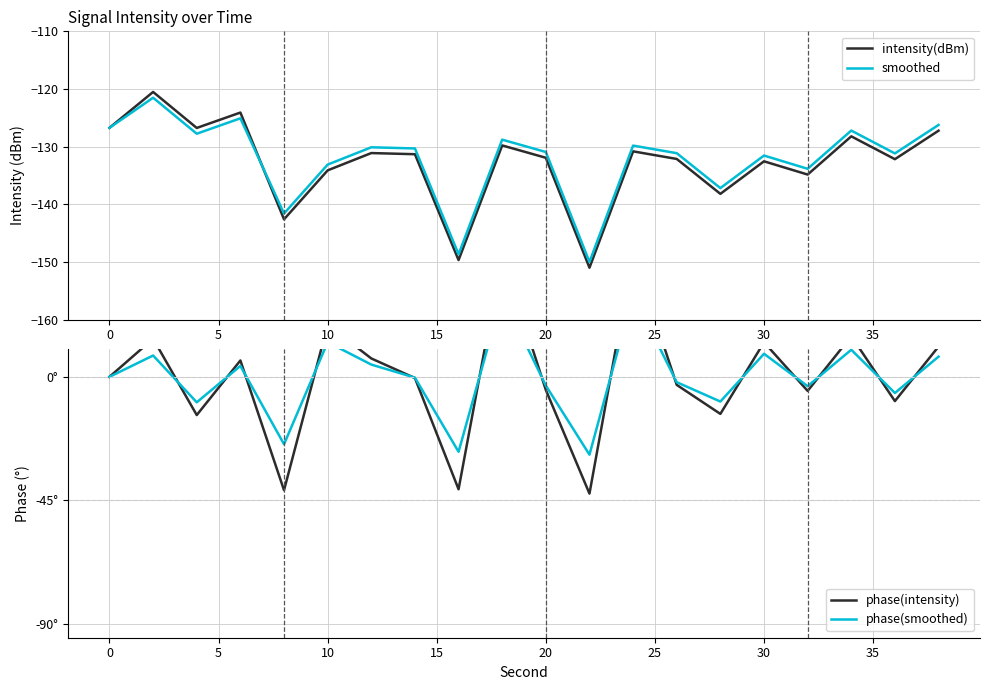

At which label does smoothed first exceed -130?

0